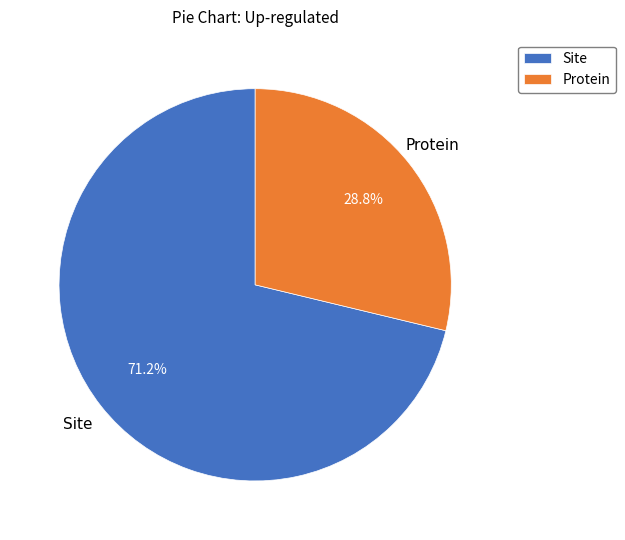

How many segments does this pie chart have?

2